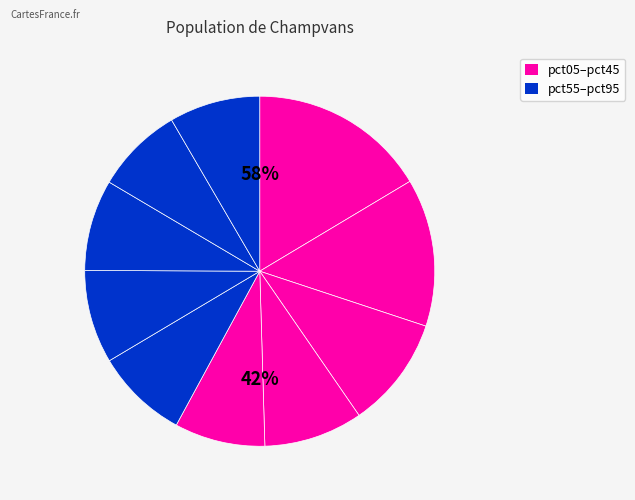

Which slice is the largest?

pct05